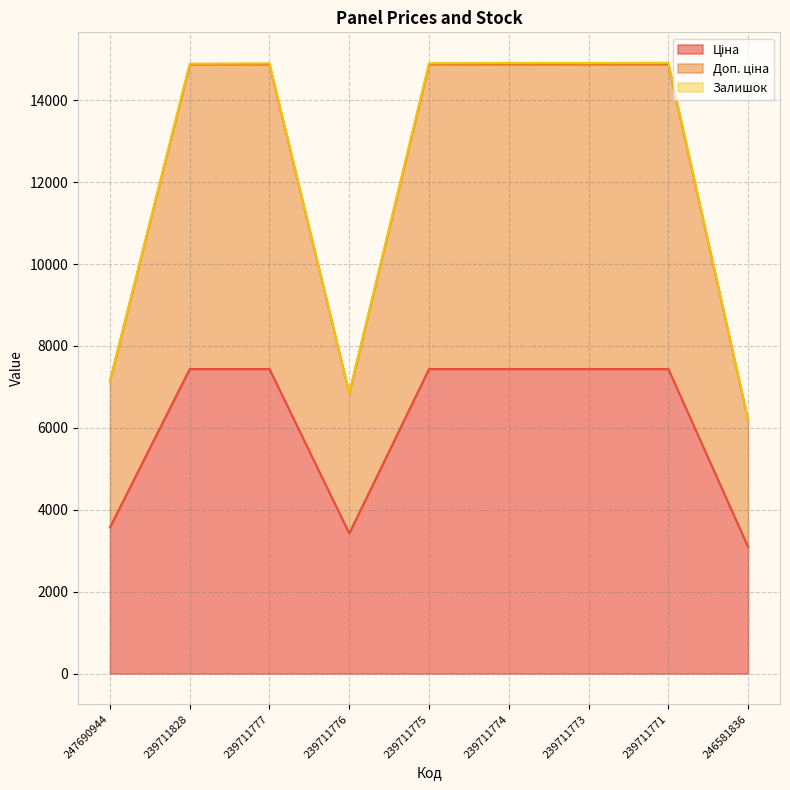

What position from the right is 247690944?

9